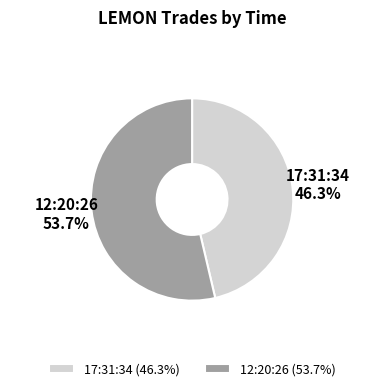

Combined, do 12:20:26 and 17:31:34 account for over 50%?

Yes